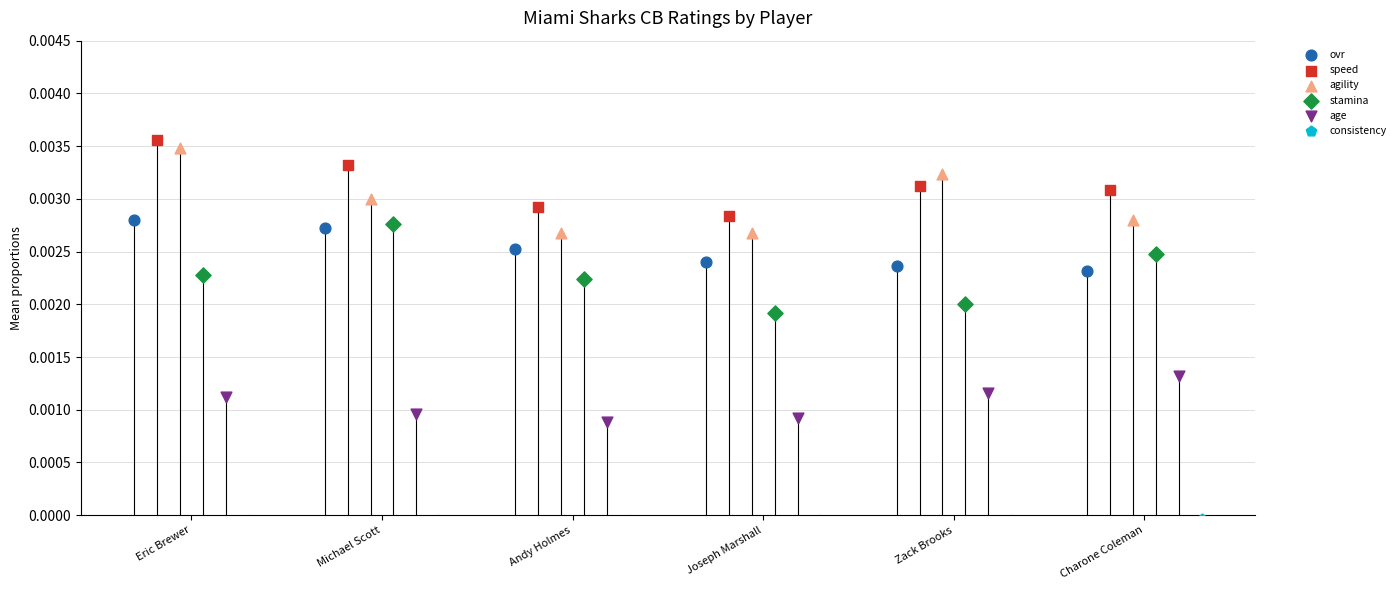

Which series has the largest total across all categories?

speed